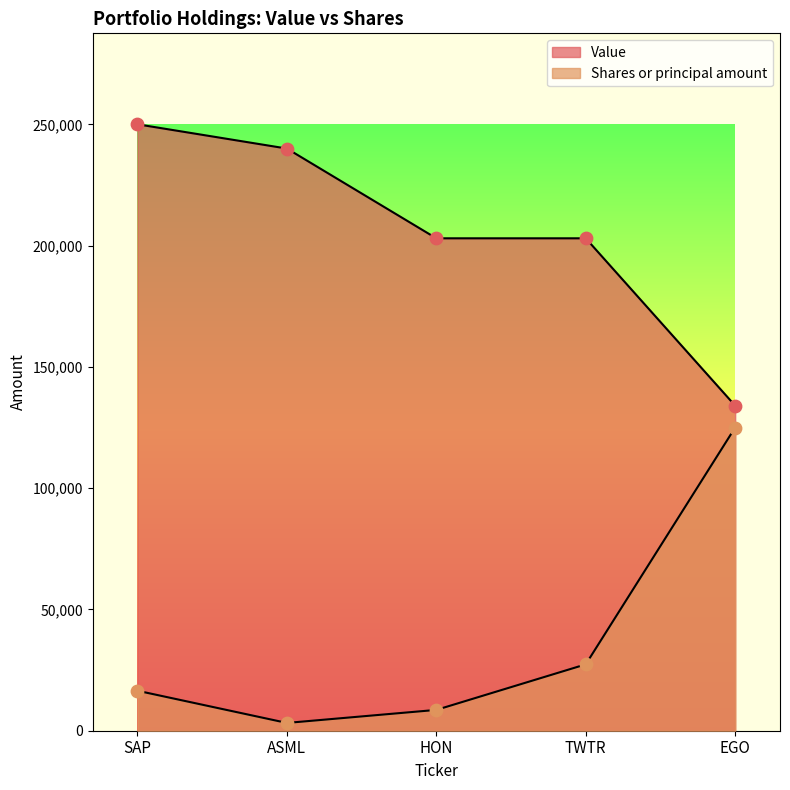

Which series contains the lowest Y value?

Shares or principal amount